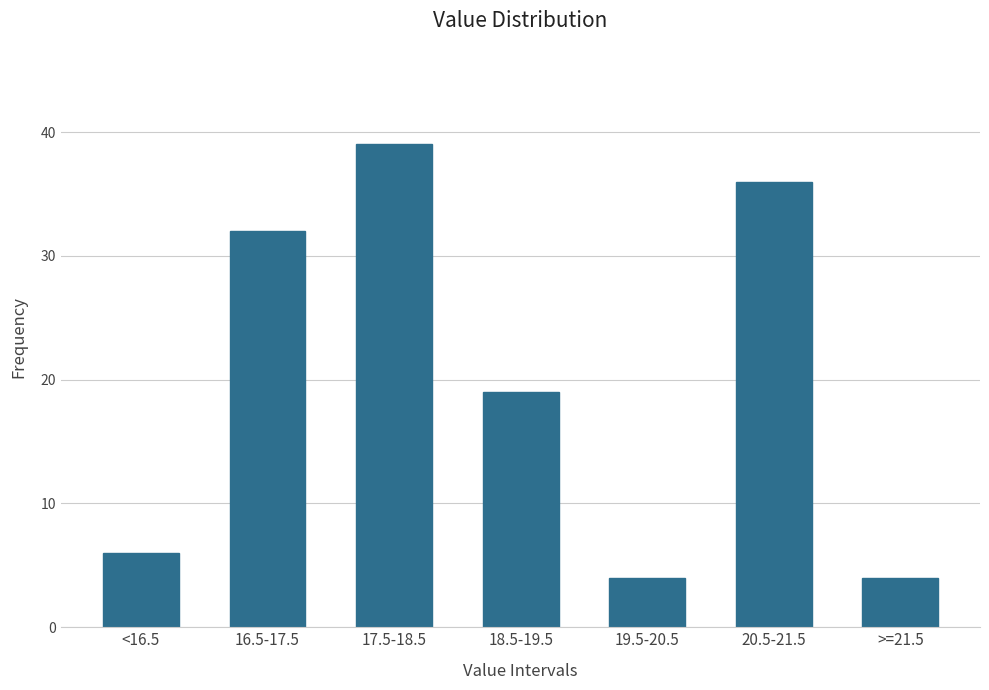

Reading left to right, transcribe all the data shown in this chart.

6	32	39	19	4	36	4